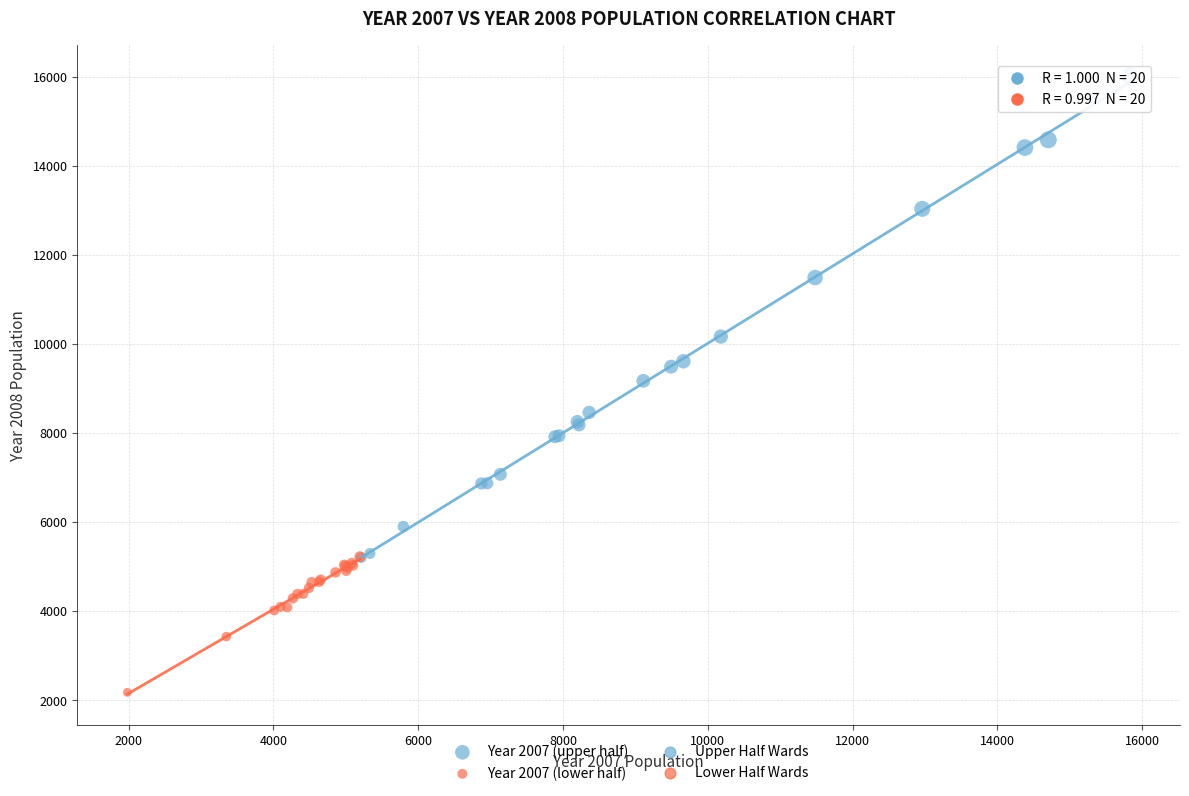

Which series has the widest spread of Y values?

Year 2007 (upper half)